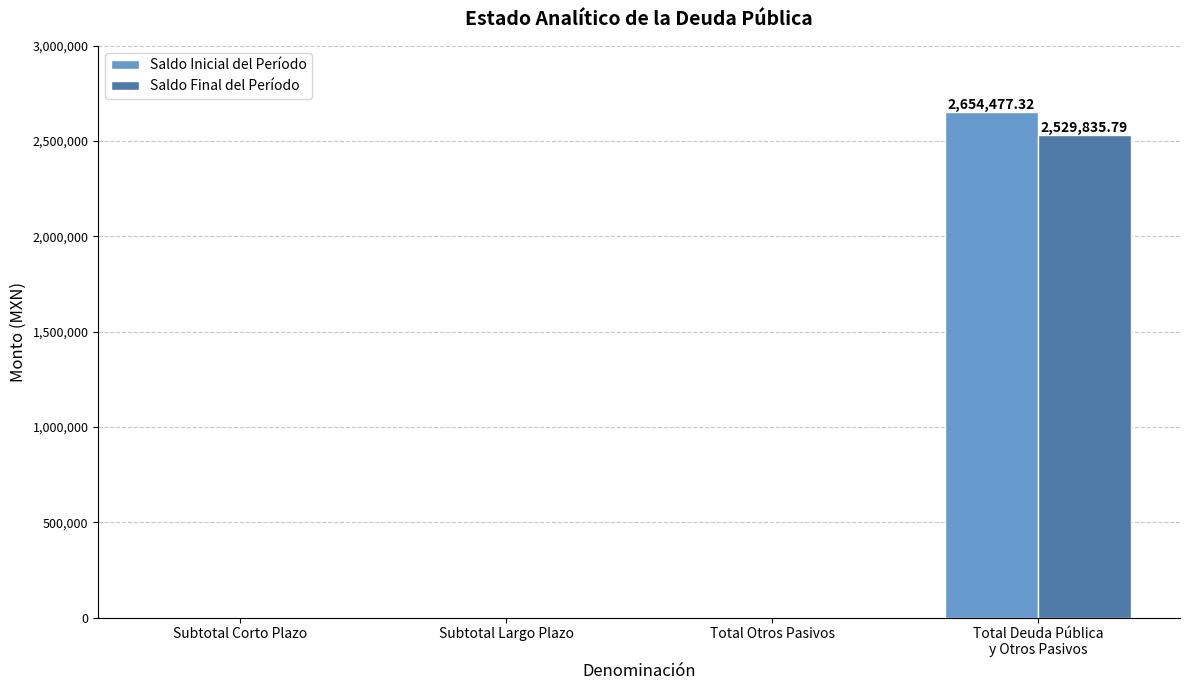

What are all the series names shown in the legend?

Saldo Inicial del Período, Saldo Final del Período